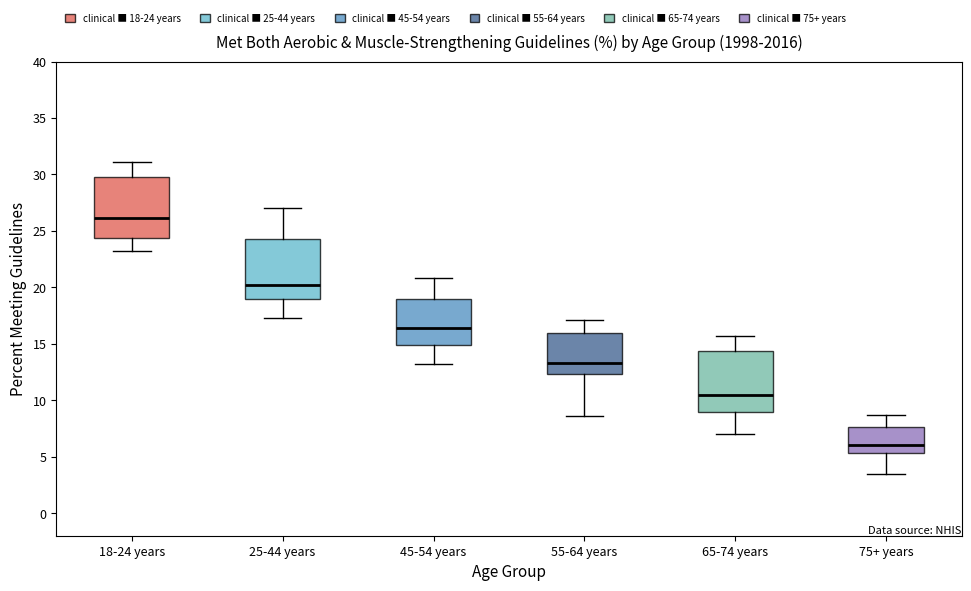

Reading left to right, read every box against the y-axis: the position of its median line, the range the box covers, and the ends of its whiskers. The values are not printed on the chart, so give them approximately, as read against the axis.

18-24 years: median 26.0, box 24.5 to 30.0, whiskers 23.0 to 31.0
25-44 years: median 20.0, box 19.0 to 24.5, whiskers 17.5 to 27.0
45-54 years: median 16.5, box 15.0 to 19.0, whiskers 13.0 to 21.0
55-64 years: median 13.5, box 12.5 to 16.0, whiskers 8.5 to 17.0
65-74 years: median 10.5, box 9.0 to 14.5, whiskers 7.0 to 15.5
75+ years: median 6.0, box 5.5 to 7.5, whiskers 3.5 to 8.5